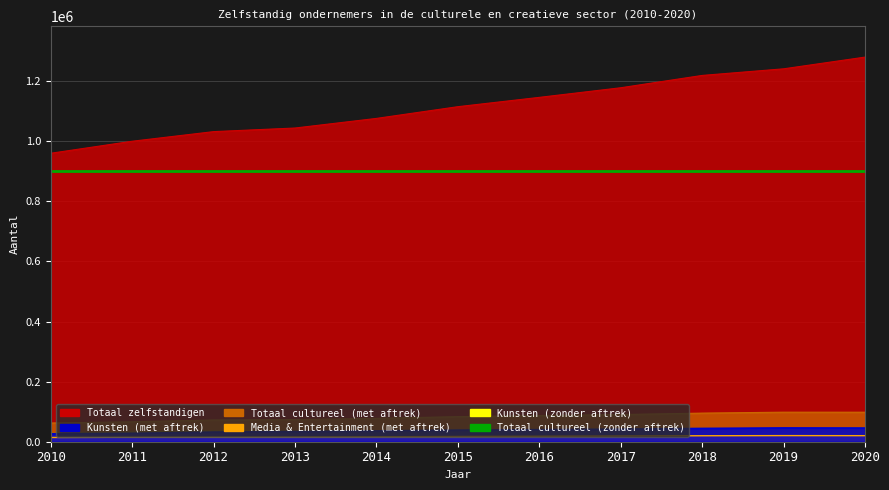

The value of Media & Entertainment (met aftrek) at 2018 is 11780. True or false?

False